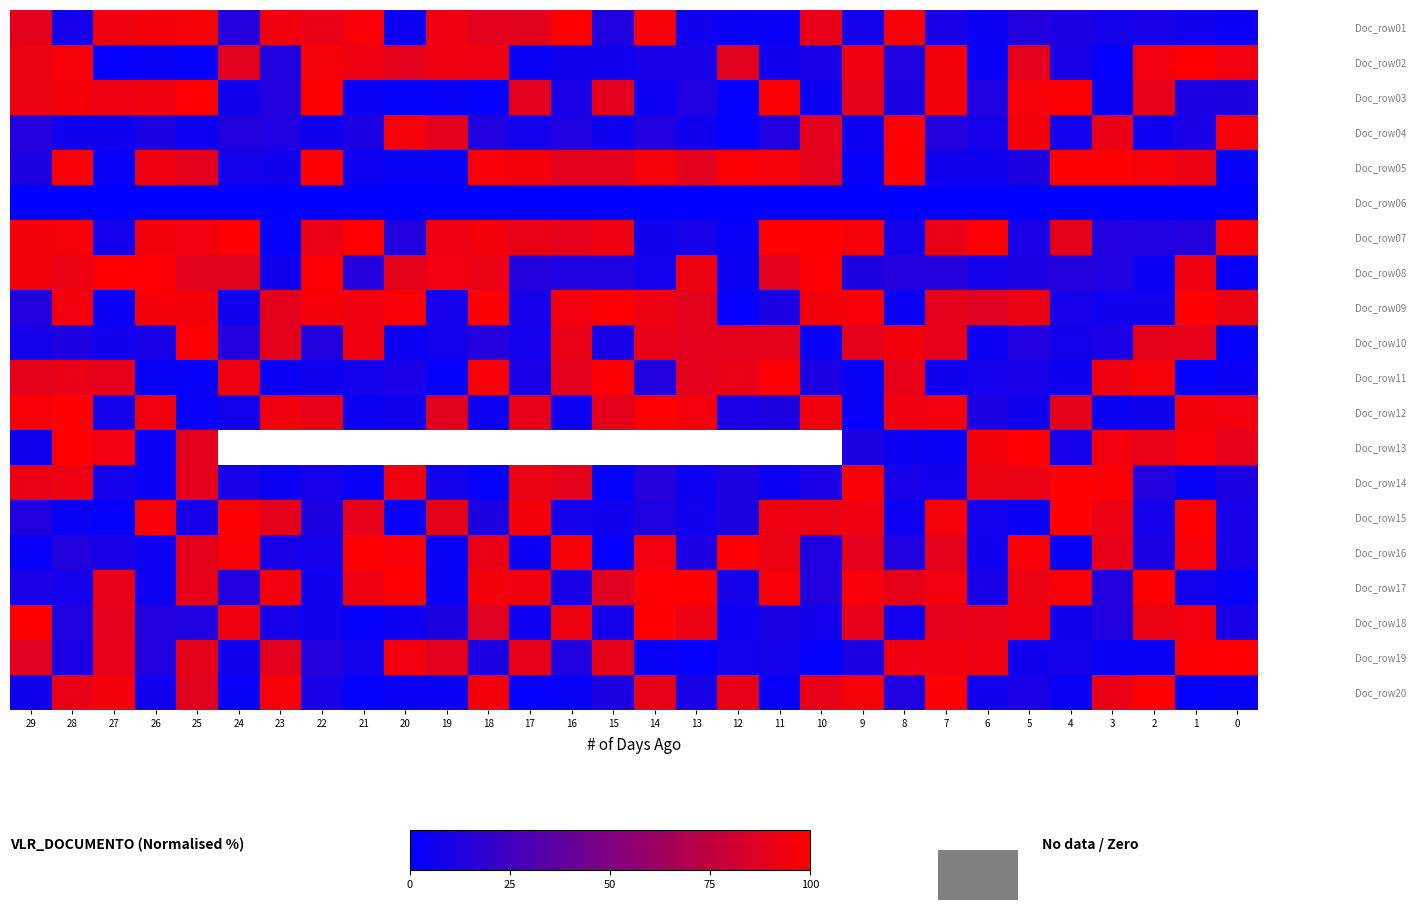

What is the sum of all Doc_row03 values?

1433.5